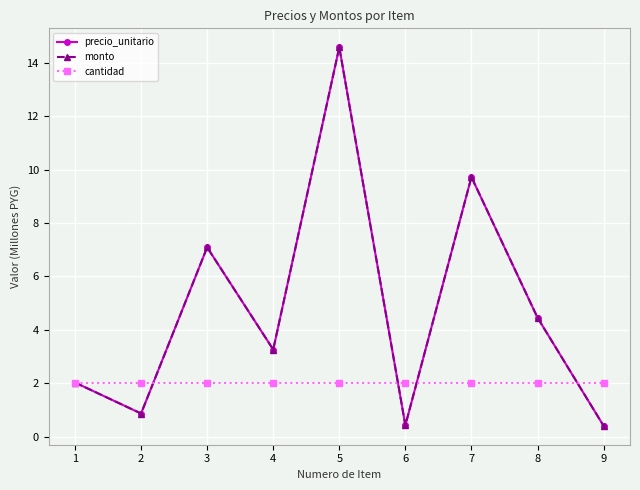

What is the value of the monto point at the 4th from the left?

3.3